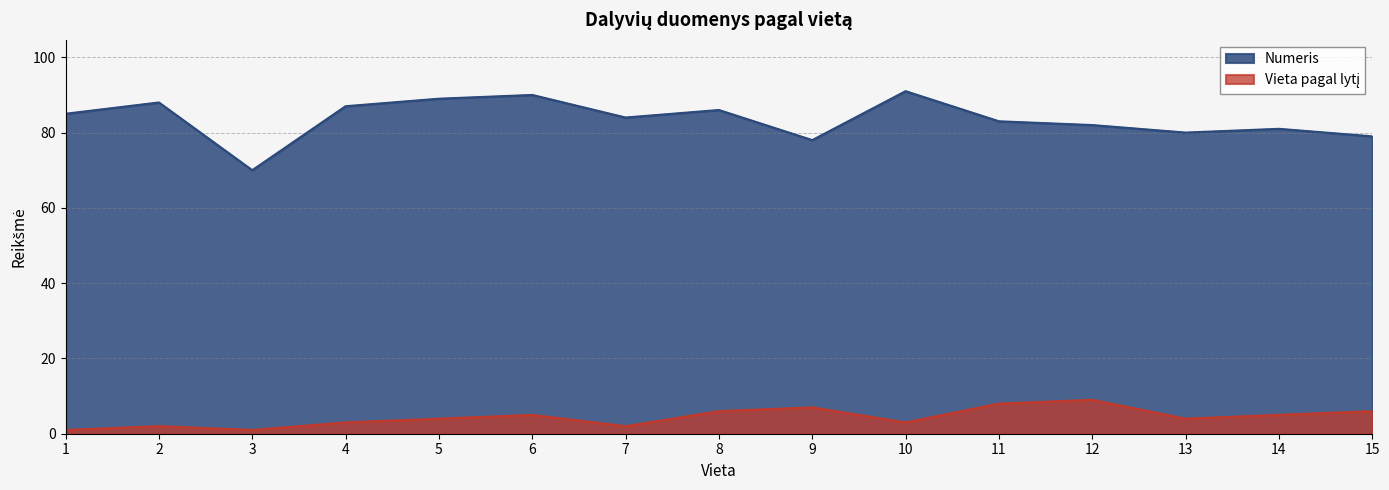

Reading left to right, extract all data points from this chart.

Numeris: 1=85	2=88	3=70	4=87	5=89	6=90	7=84	8=86	9=78	10=91	11=83	12=82	13=80	14=81	15=79
Vieta pagal lytį: 1=1	2=2	3=1	4=3	5=4	6=5	7=2	8=6	9=7	10=3	11=8	12=9	13=4	14=5	15=6